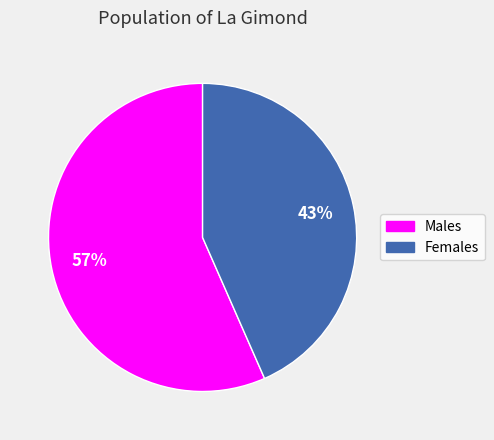

To the nearest percent, what is the average slice percentage?

50%